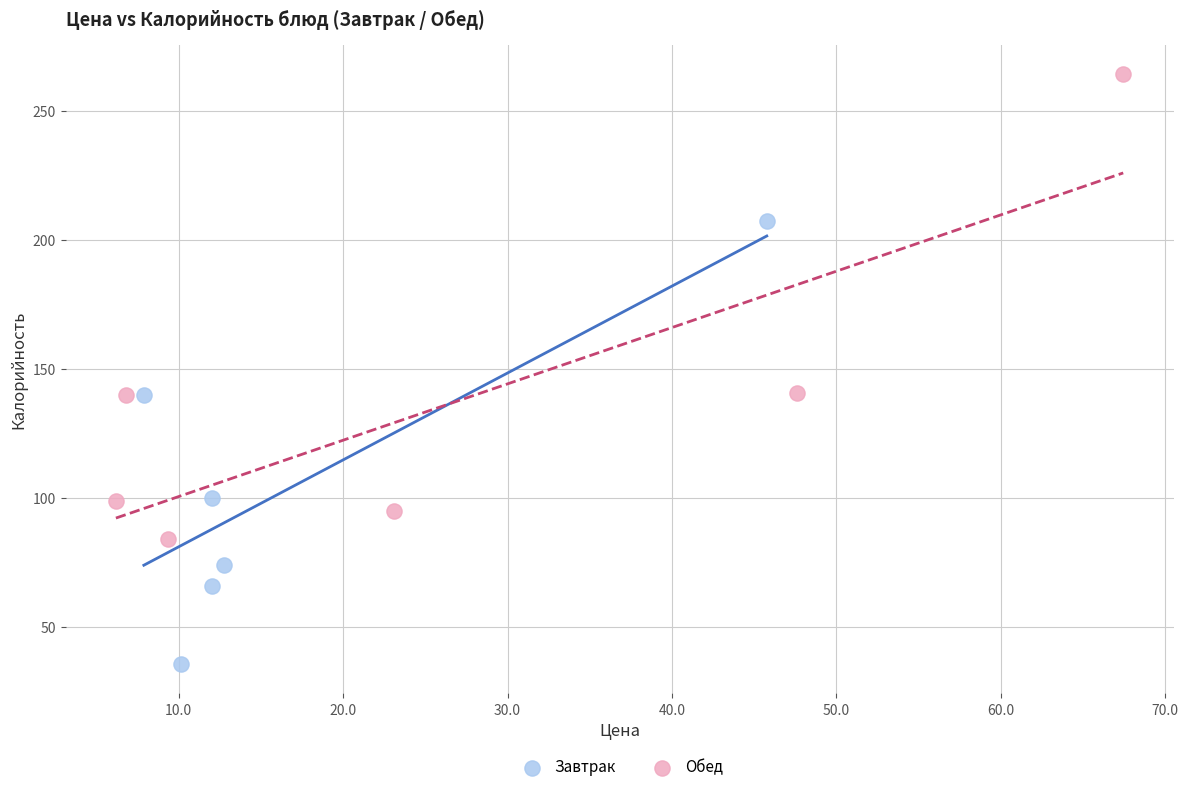

Which series has the widest spread of Y values?

Обед